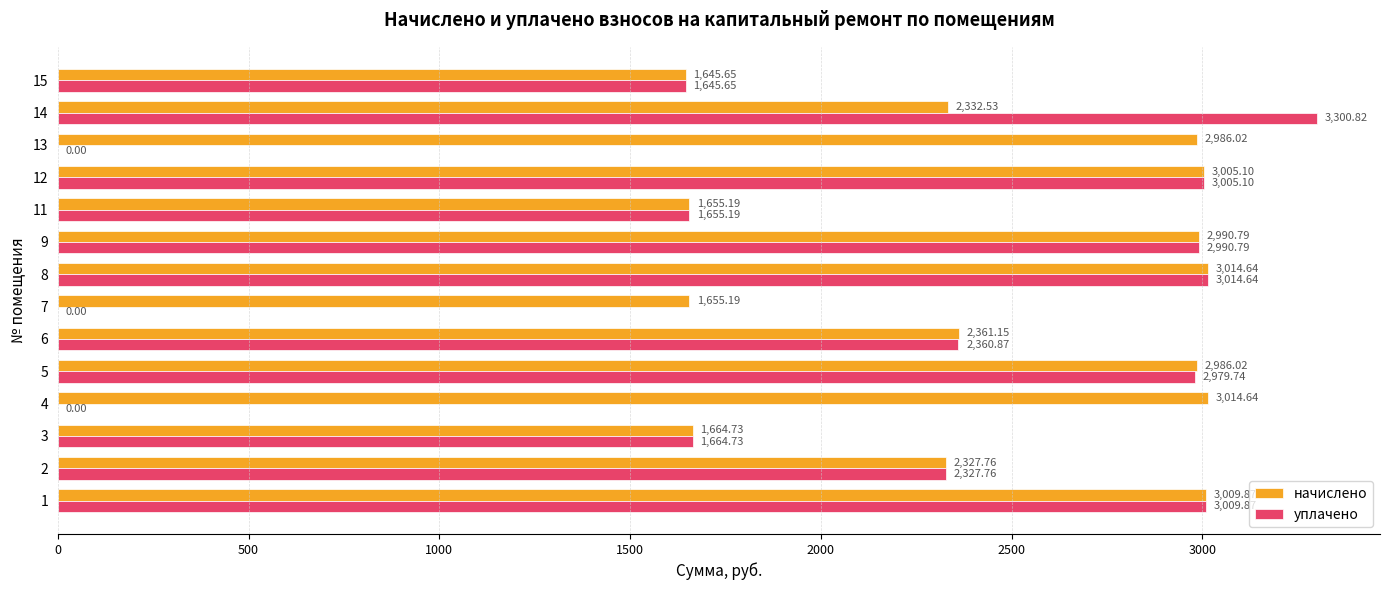

What is the sum of all начислено values?

34649.3